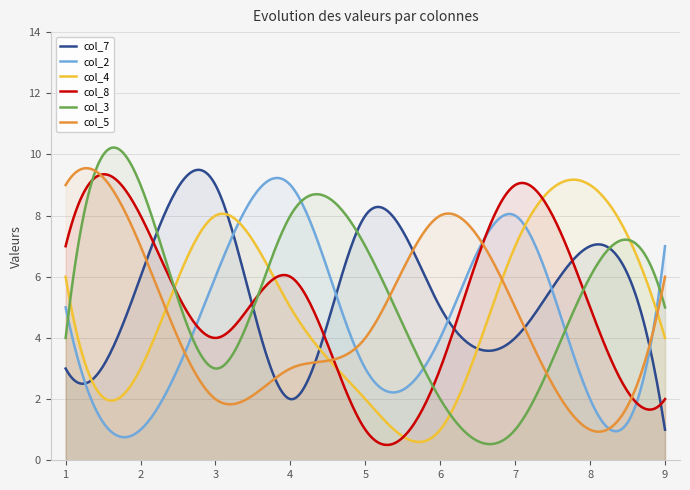

What is the total value across all series at 5?

25